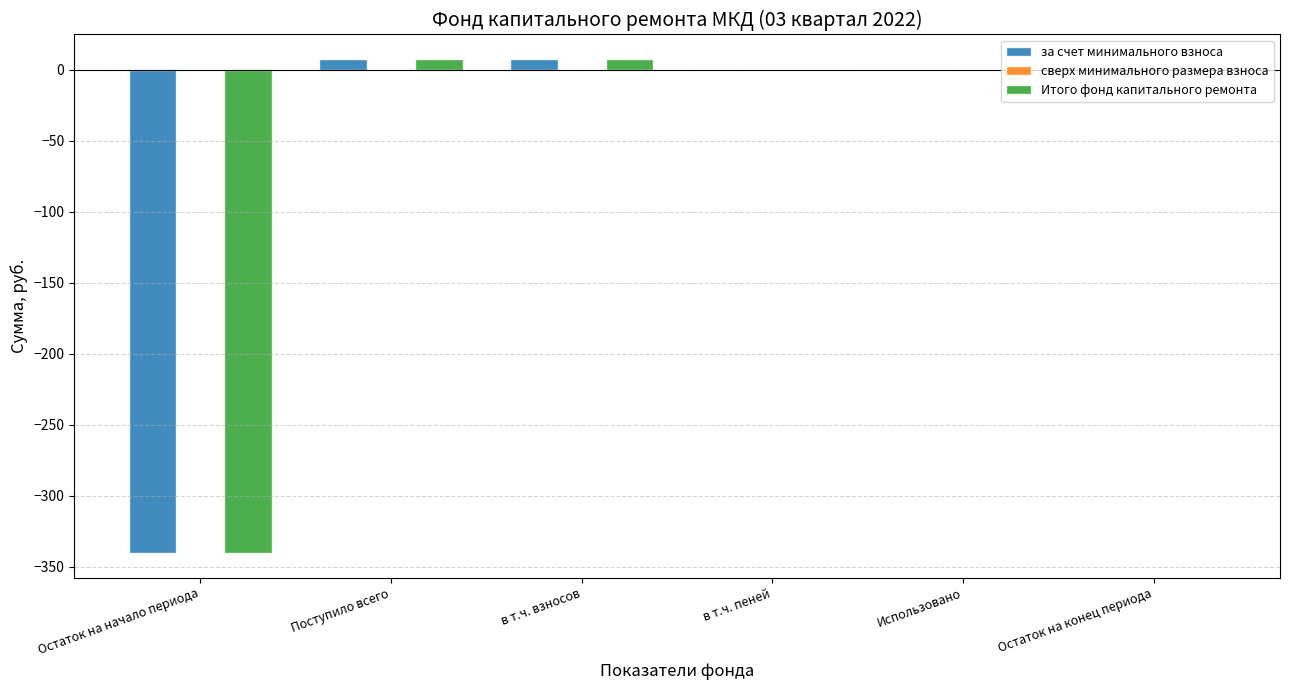

The value of Итого фонд капитального ремонта at Остаток на начало периода is -340.1. True or false?

True